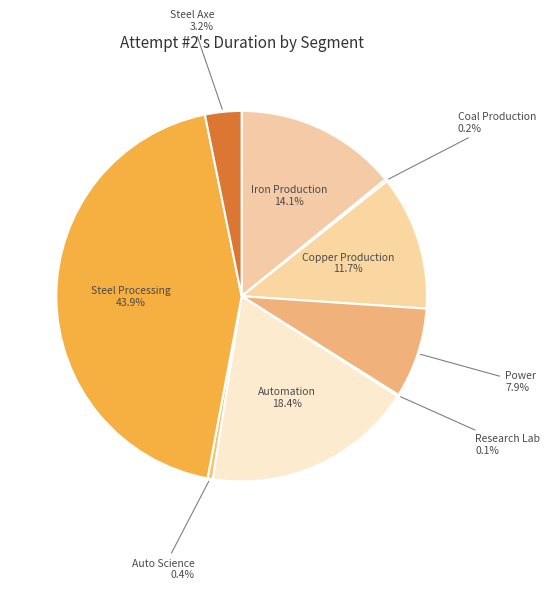

To the nearest percent, what is the average slice percentage?

11%